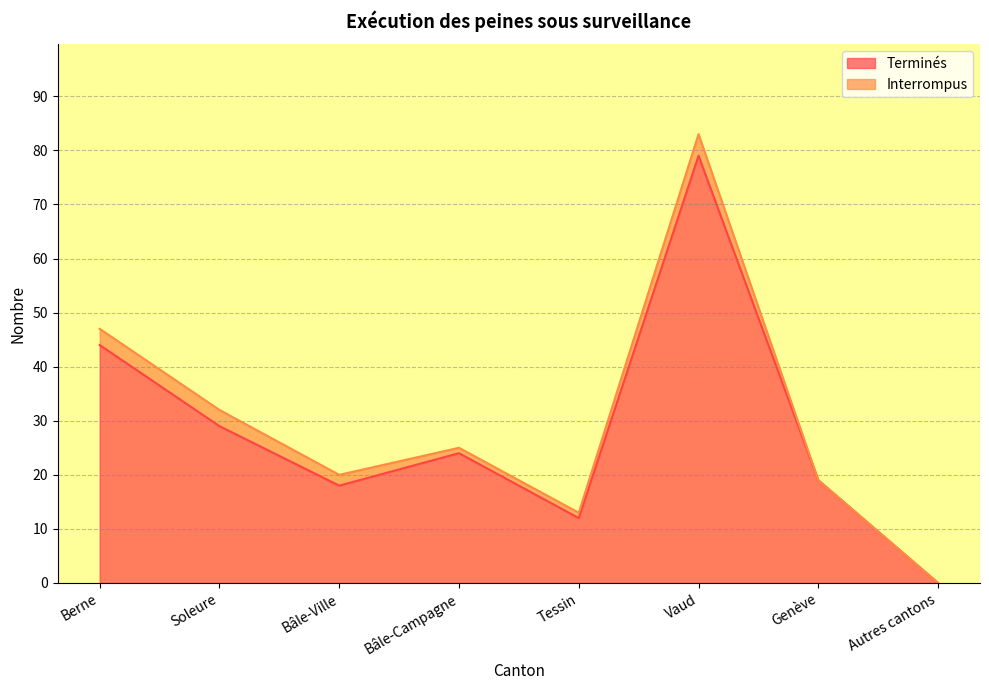

Does the chart display data point markers on the line(s)?

No